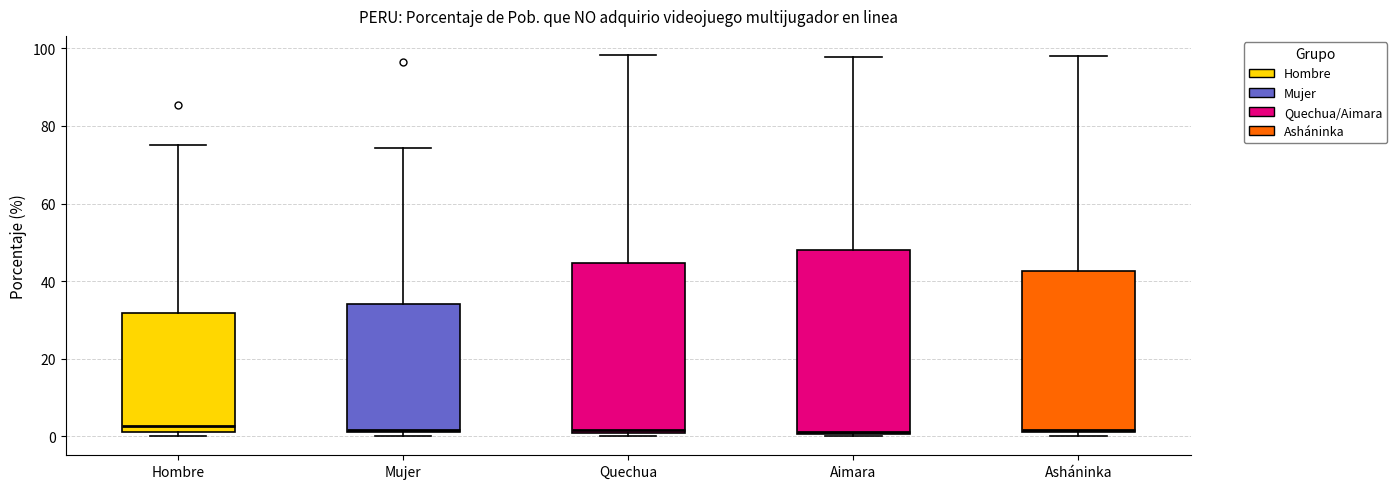

Reading left to right, transcribe this box plot: for each box, give where its median line is, the range the box spans, and where its two whiskers end, as read against the y-axis. The values are not printed on the chart, so give them approximately, as read against the axis.

Hombre: median 2 (just above the box's lower edge), box 2 to 32, whiskers 0 to 76
Mujer: median 2, box 2 to 34, whiskers 0 to 74
Quechua: median 2, box 0 to 44, whiskers 0 (just below the box's lower edge) to 98
Aimara: median 2, box 0 to 48, whiskers 0 to 98
Asháninka: median 2, box 2 to 42, whiskers 0 to 98